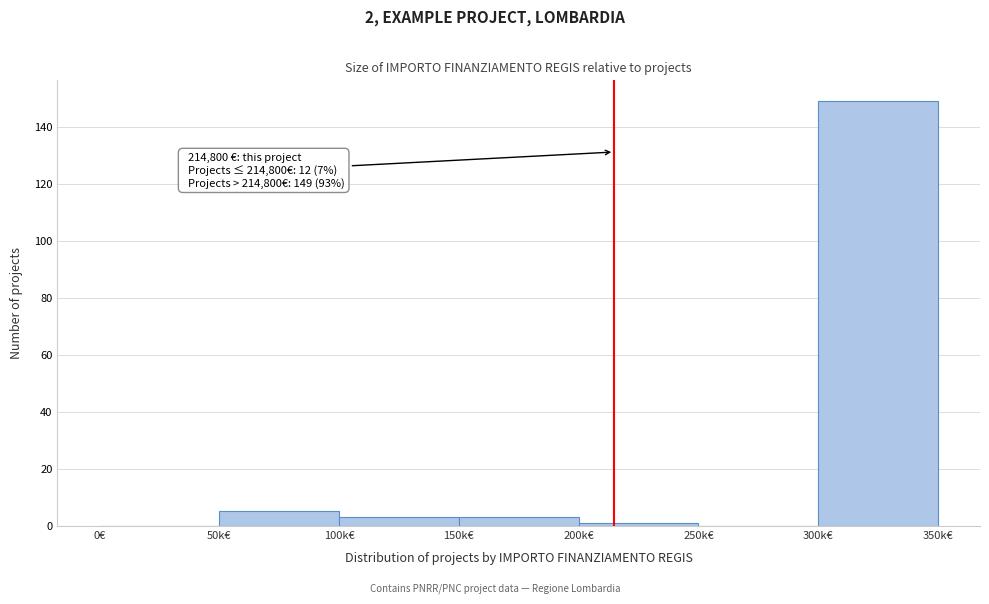

Reading left to right, what are all the values shown in this chart?

0€=0	50k€=5	100k€=3	150k€=3	200k€=1	250k€=0	300k€=149